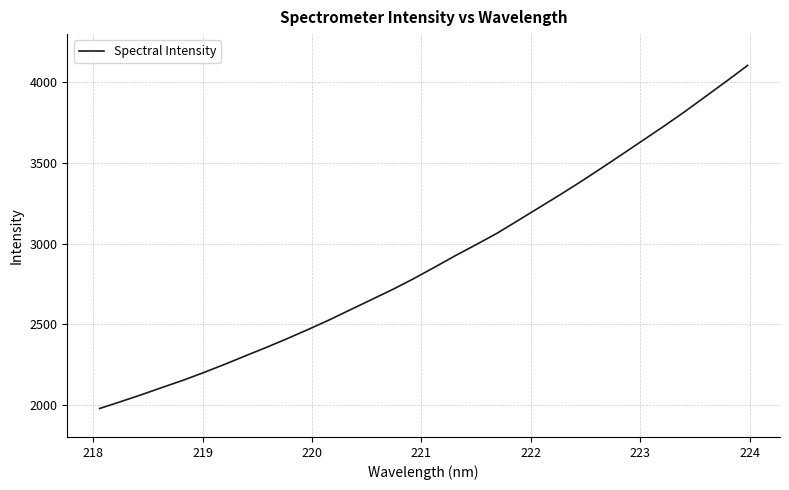

What is the smallest value displayed?

1976.8